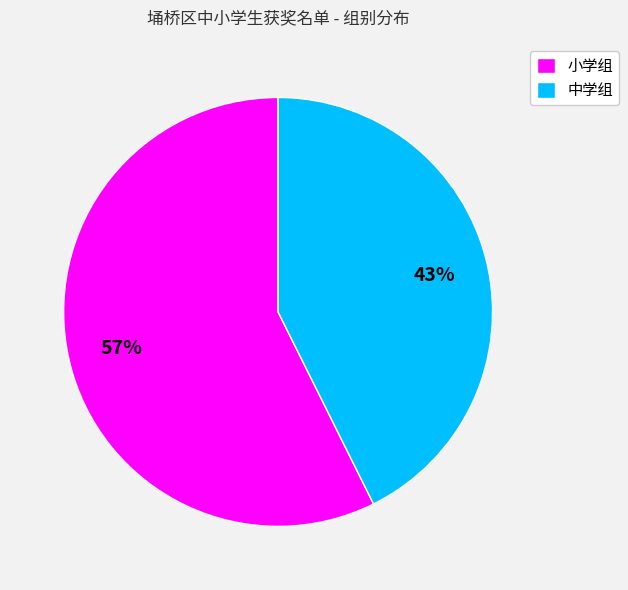

To the nearest percent, what is the average slice percentage?

50%